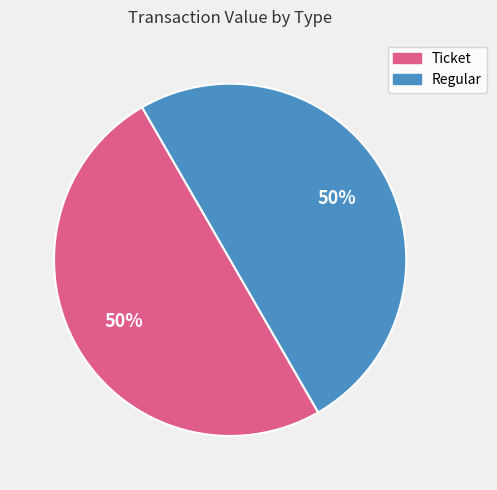

Approximately how many times larger is the value at Regular compared to Ticket?

1.0